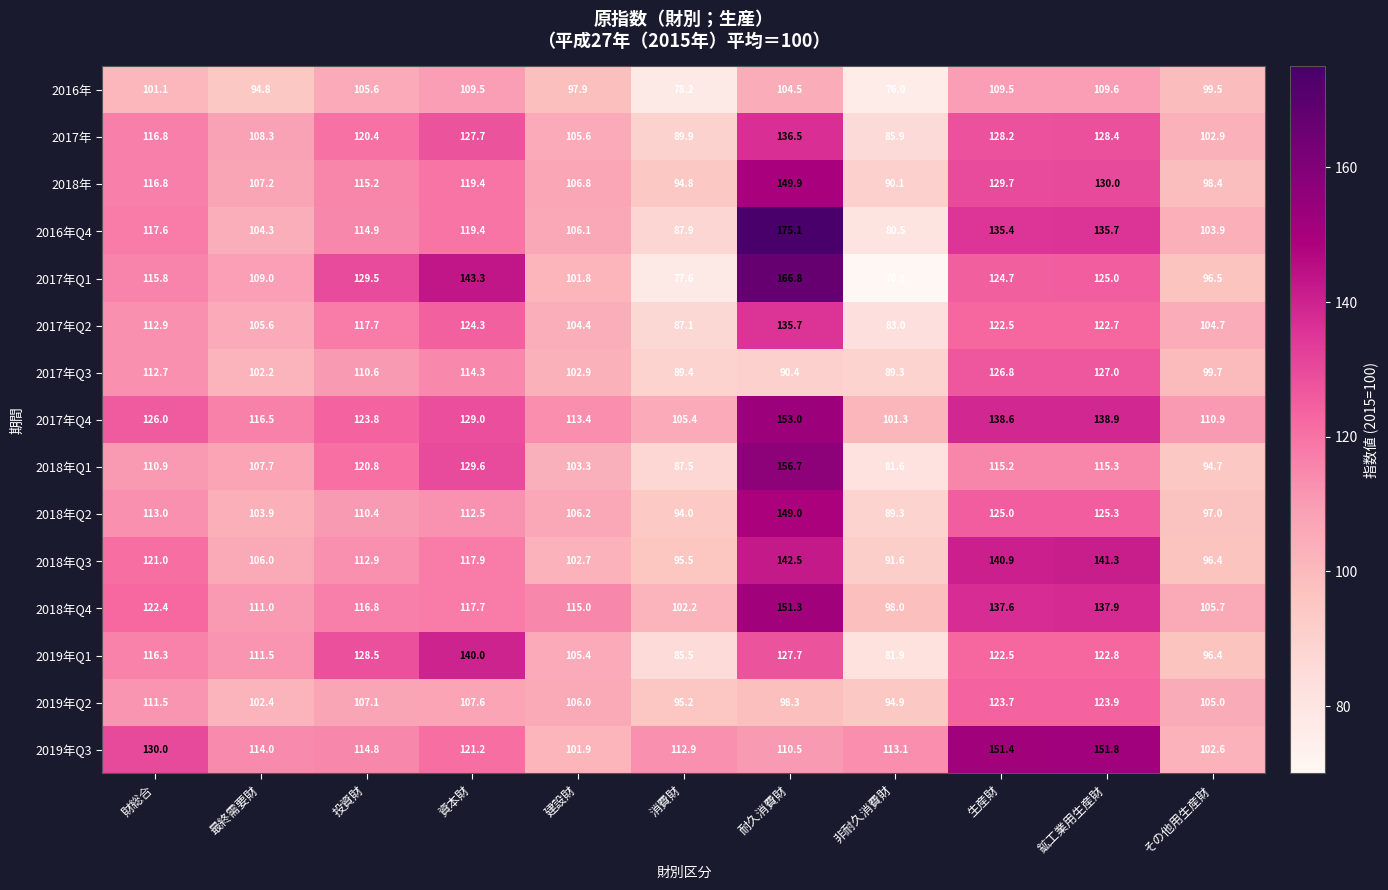

What is the total value across all series at その他用生産財?

1514.3